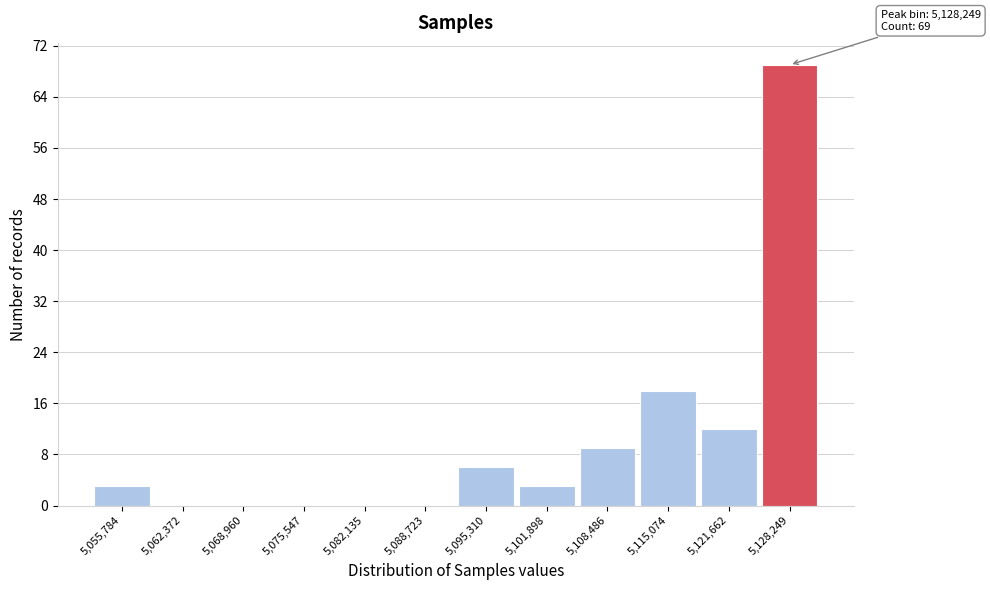

Reading left to right, list all the values displayed in this chart.

5,055,784=3	5,062,372=0	5,068,960=0	5,075,547=0	5,082,135=0	5,088,723=0	5,095,310=6	5,101,898=3	5,108,486=9	5,115,074=18	5,121,662=12	5,128,249=69